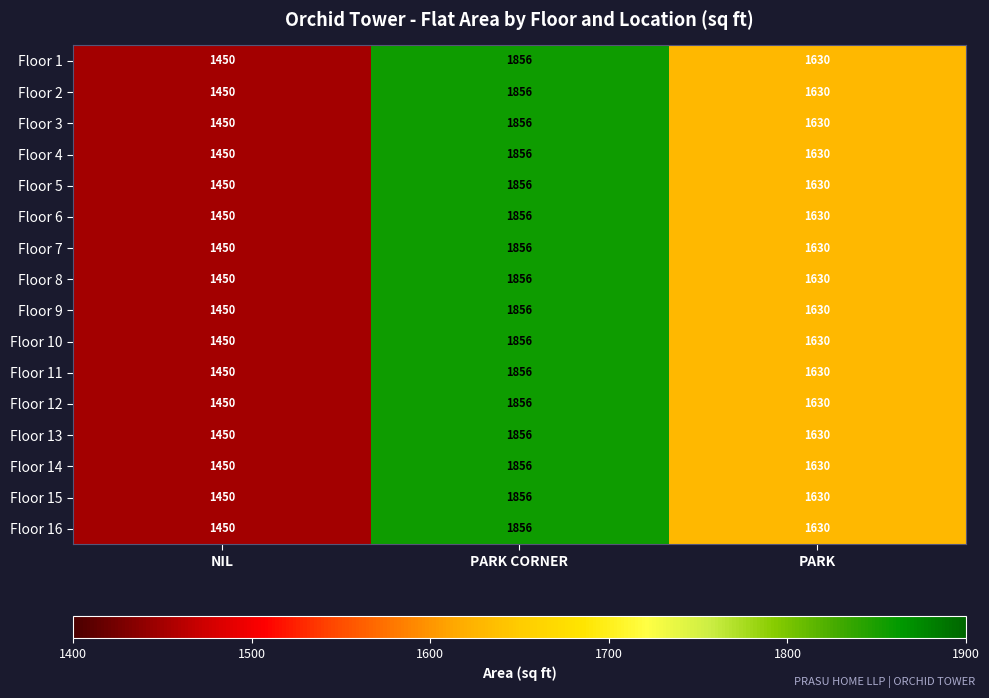

Rank the categories by Floor 13 value from highest to lowest.

PARK CORNER, PARK, NIL